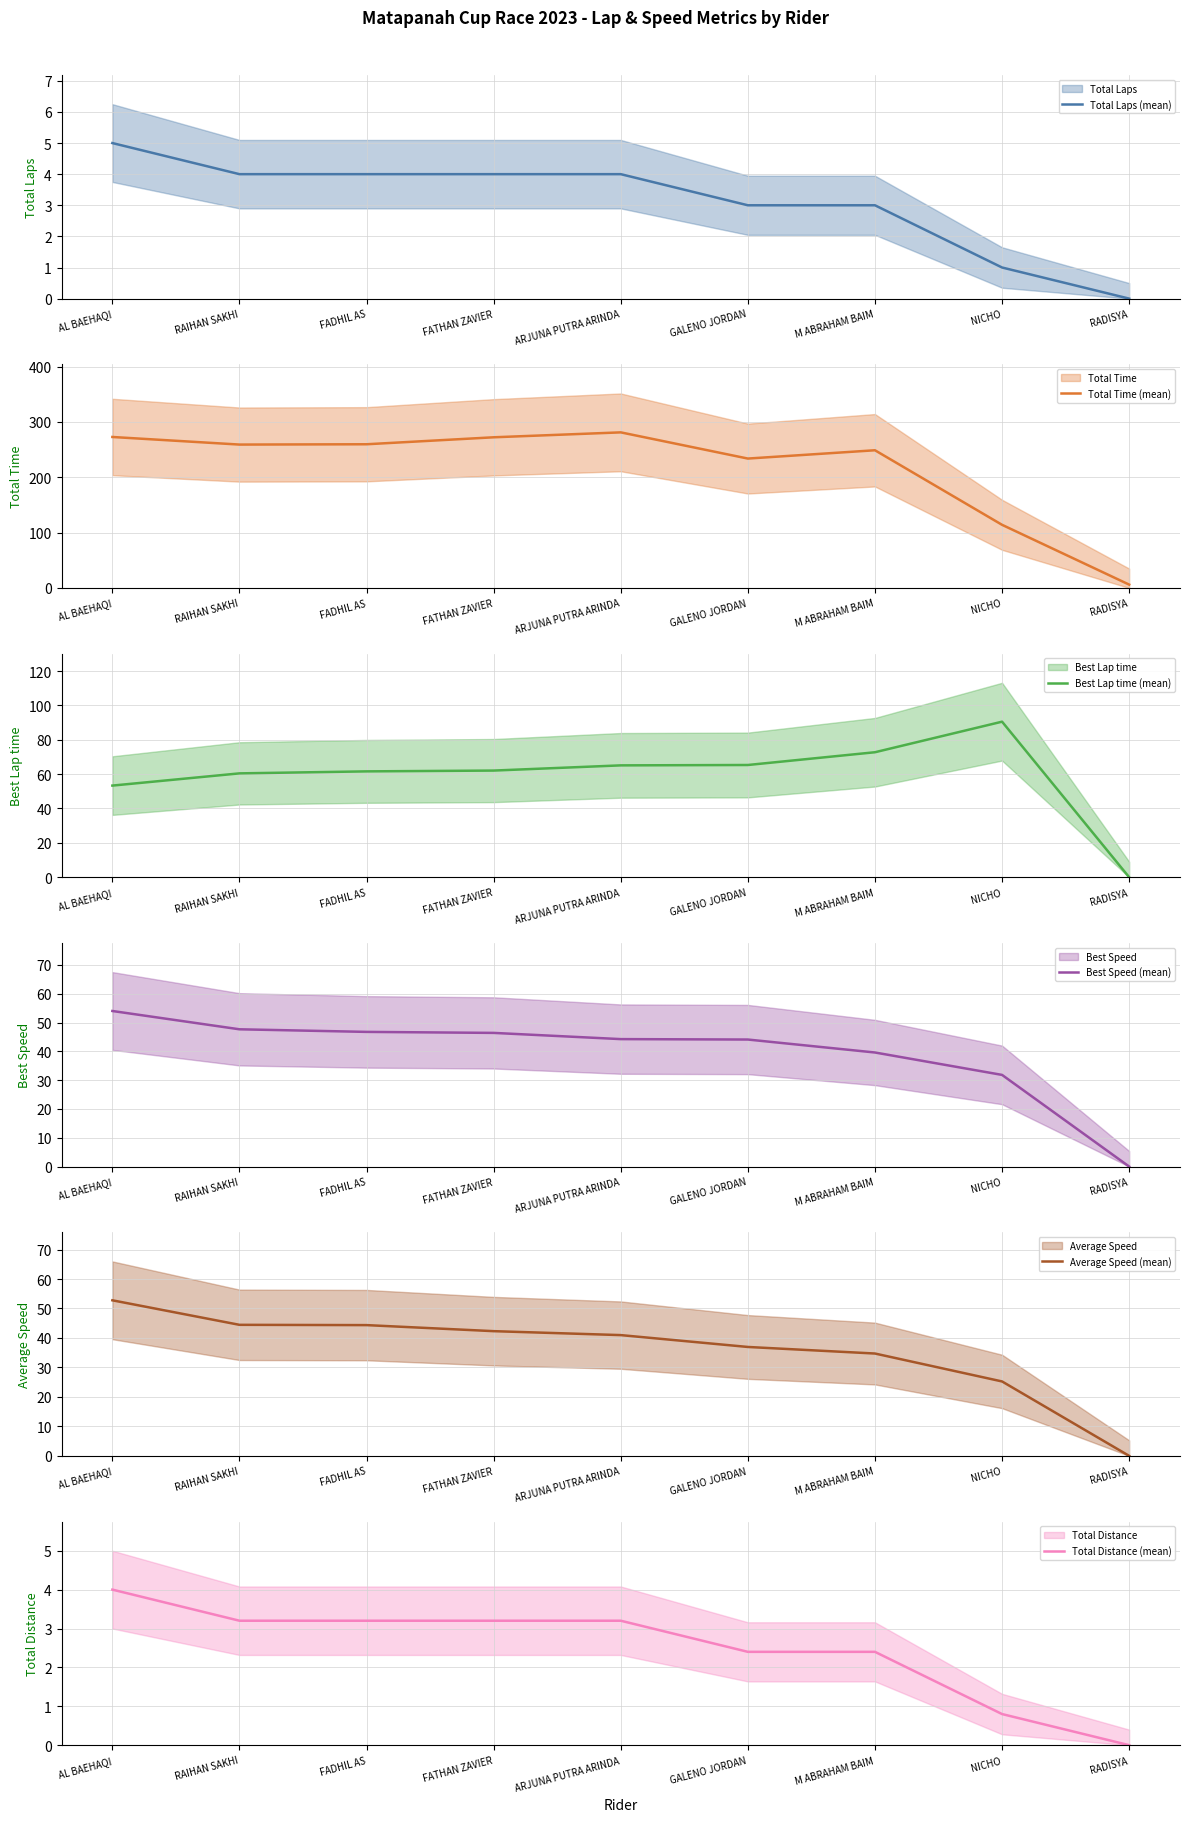

What is the sum of all Best Speed (mean) values?

354.6